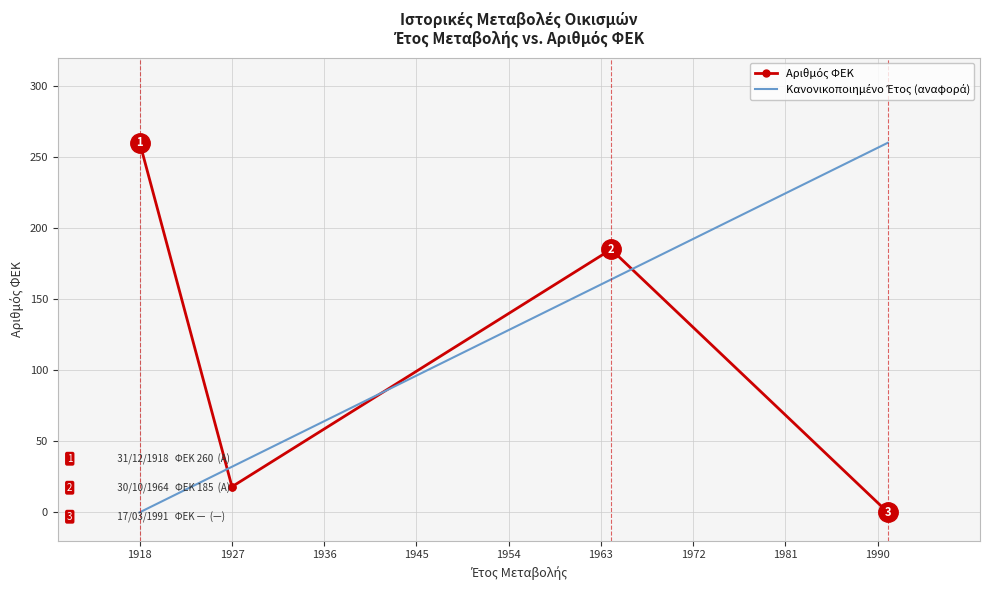

Between 1945 and 1918, which is larger?

1918